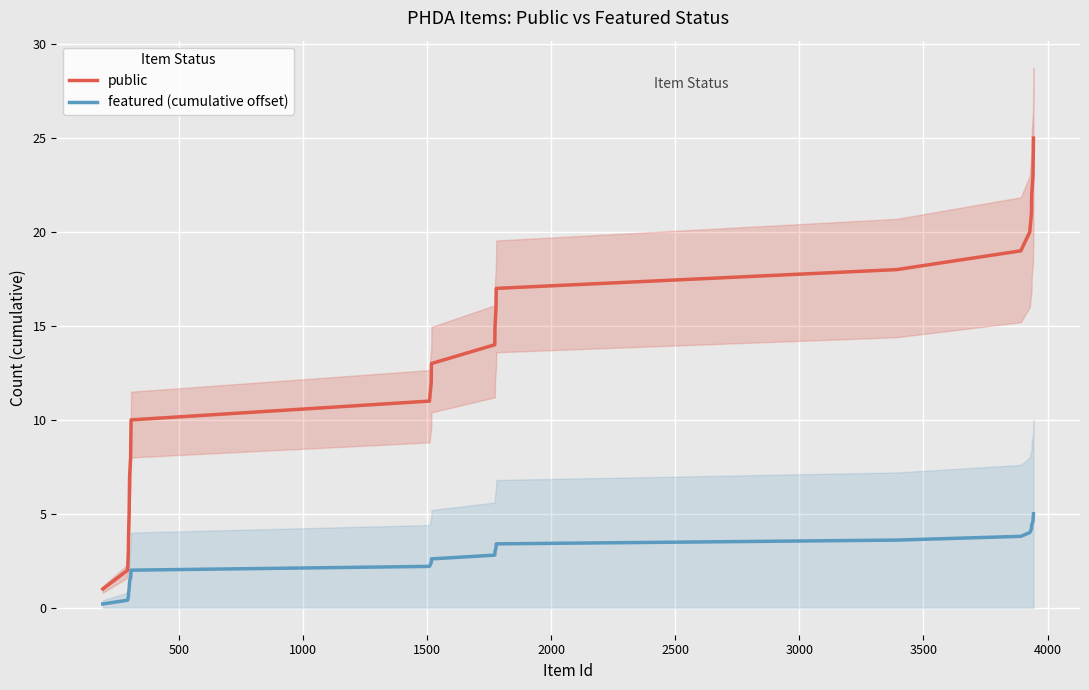

True or false: featured (cumulative offset) and public cross at least once.

False